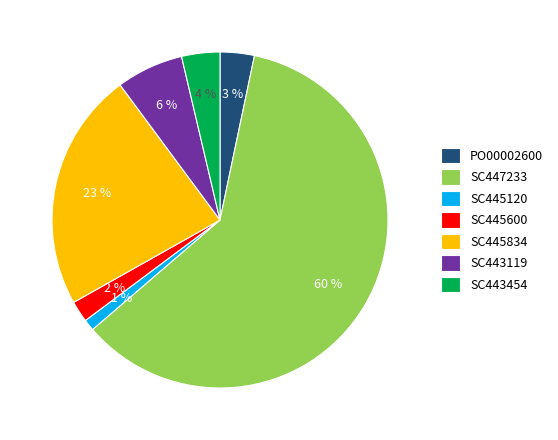

To the nearest percent, what is the difference between the PO00002600 and SC445120 slice percentages?

2%